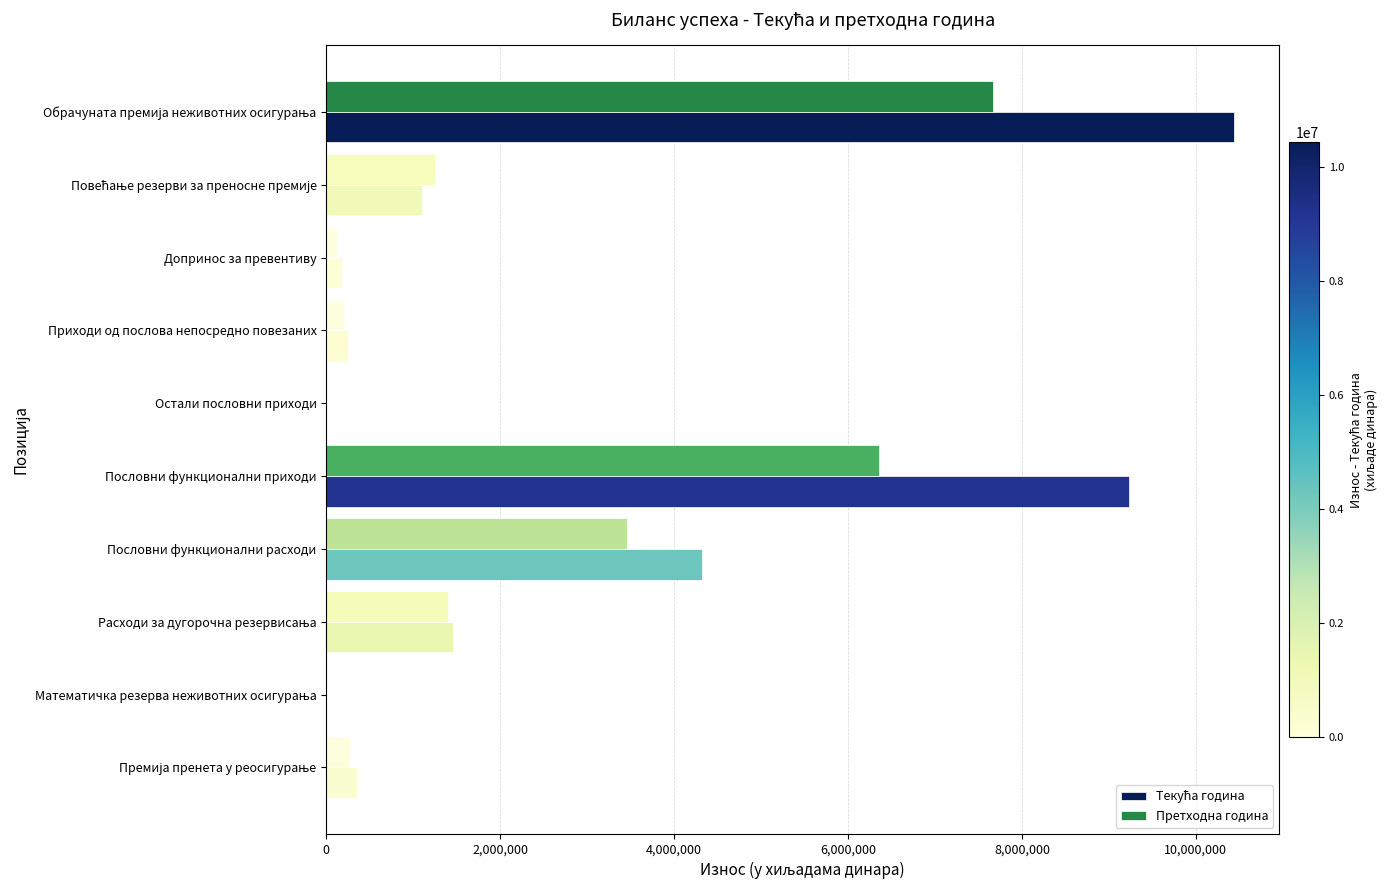

Is it true that Претходна година equals 3460756 at Пословни функционални расходи?

True